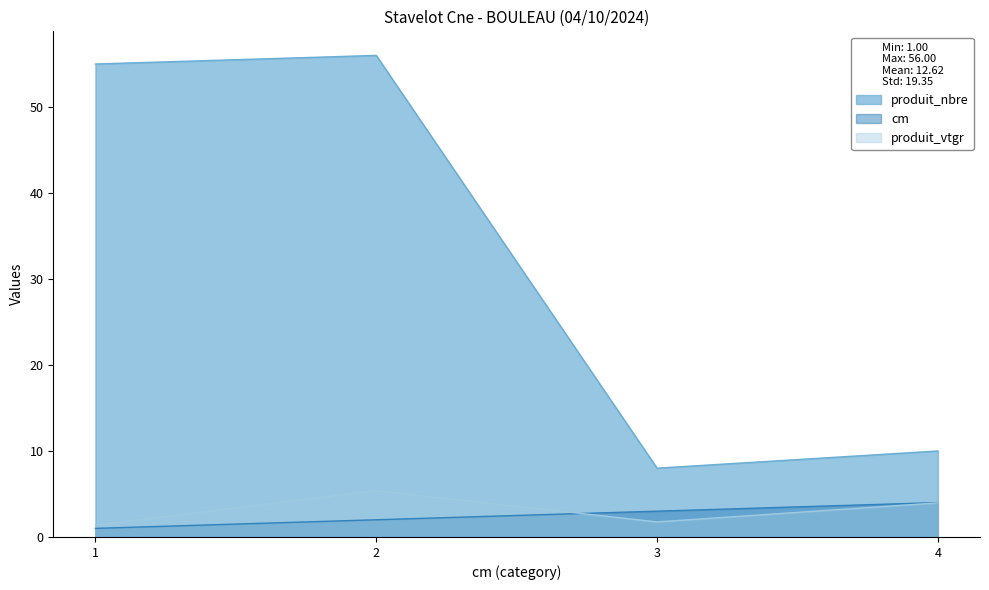

What is the difference between the cm values at 1 and 3?

2.0